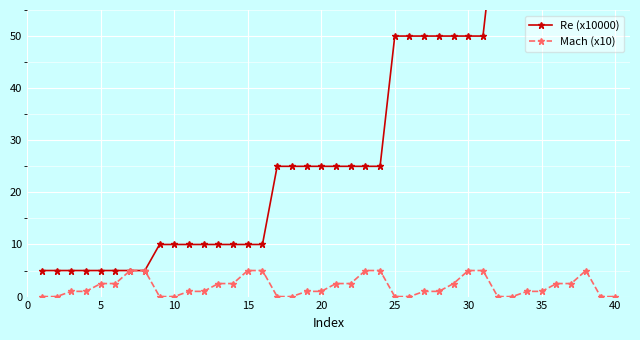

The value of Re (x10000) at 15 is 13.2. True or false?

False